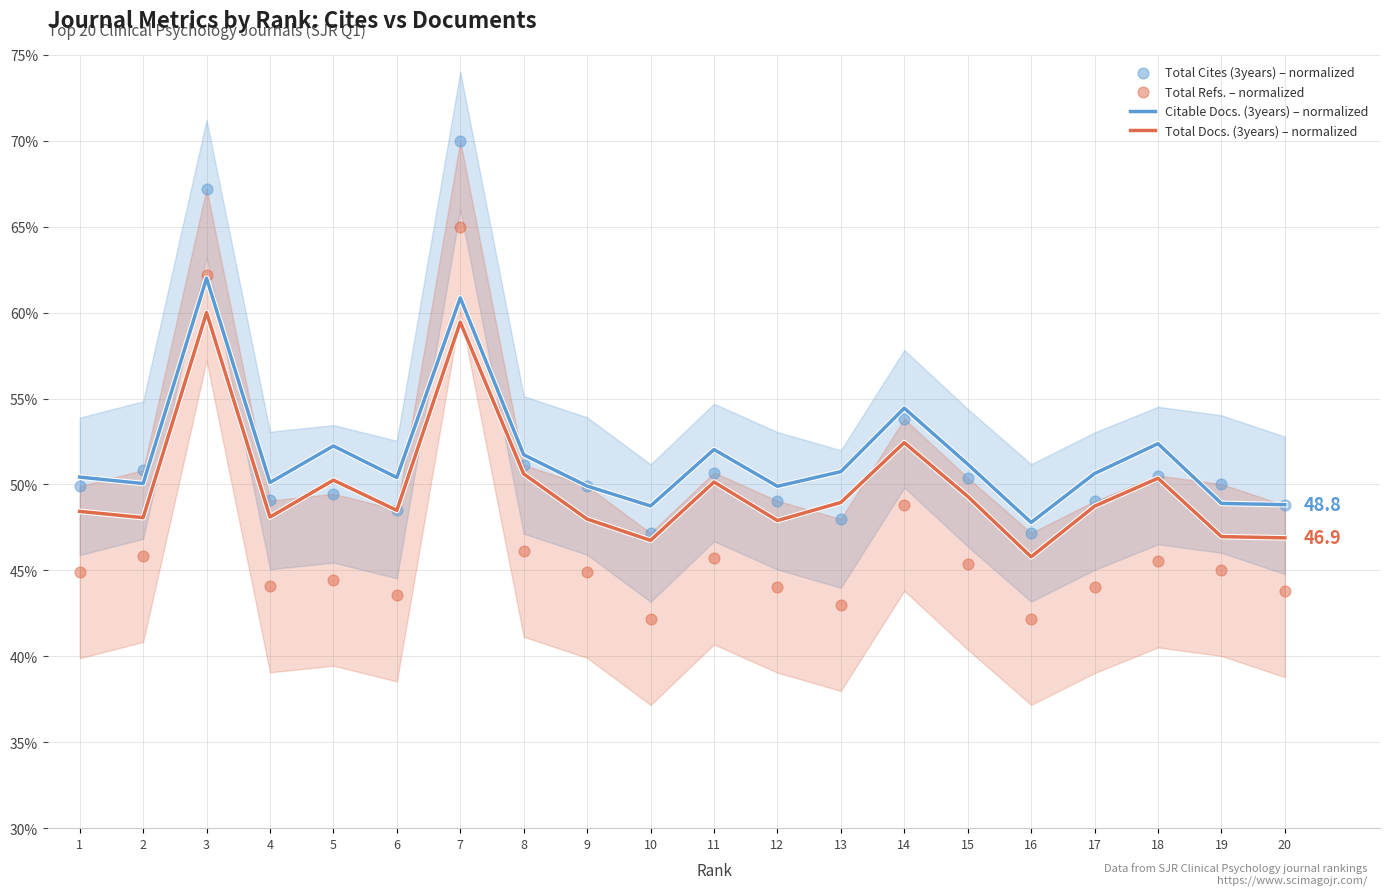

What are all the series names shown in the legend?

Citable Docs. (3years) – normalized, Total Docs. (3years) – normalized, Total Cites (3years) – normalized, Total Refs. – normalized